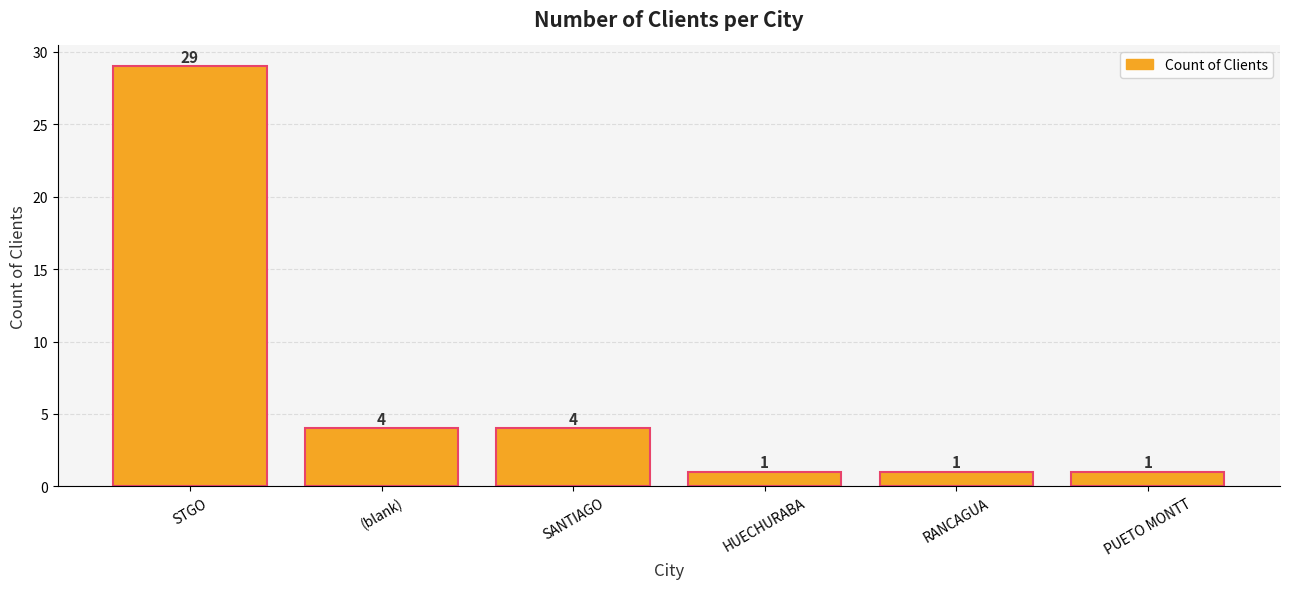

True or false: the data shows 4 at SANTIAGO.

True